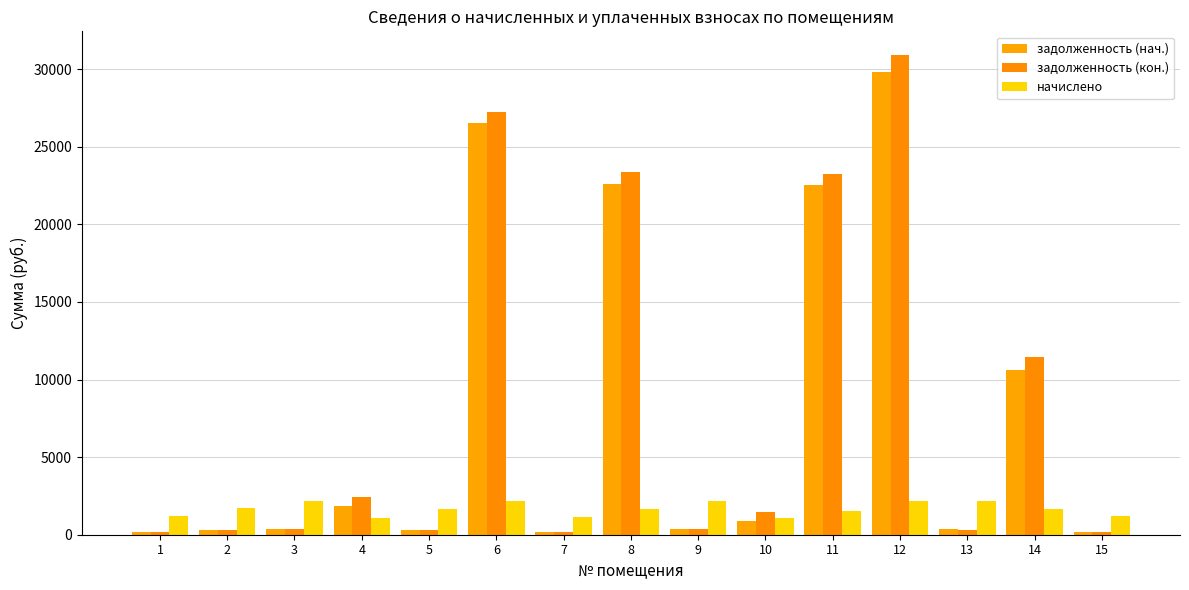

Are the bars horizontal?

No